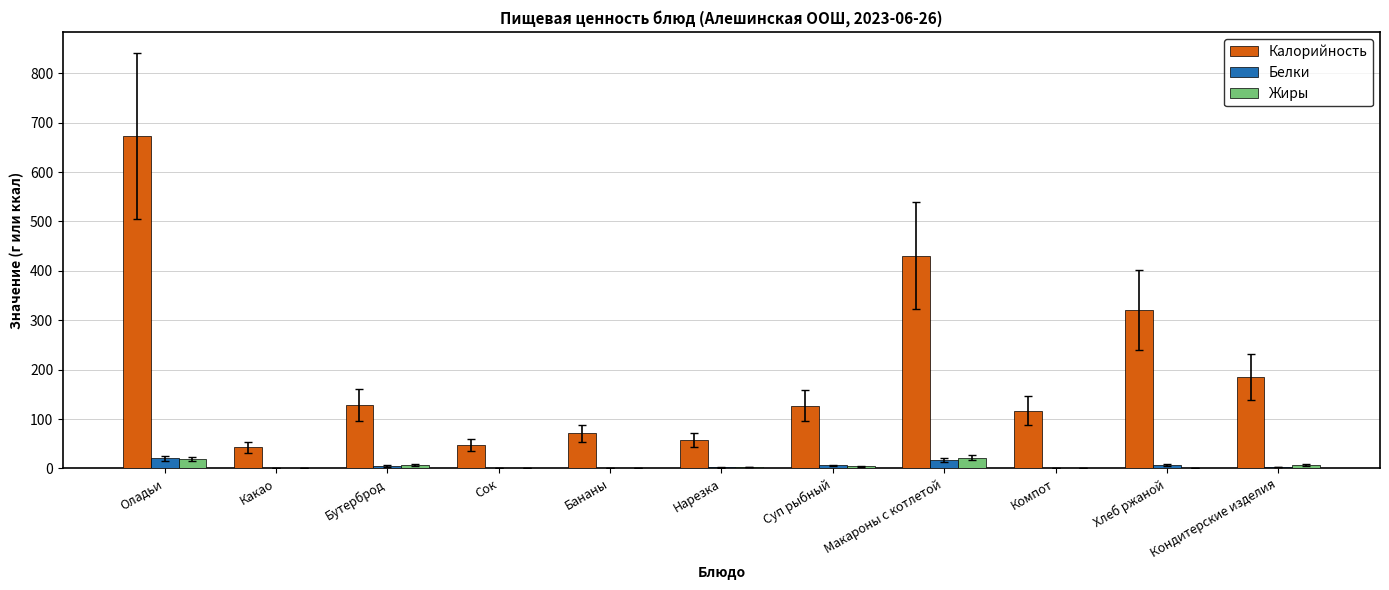

What is the difference between the Калорийность values at Сок and Хлеб ржаной?

273.0